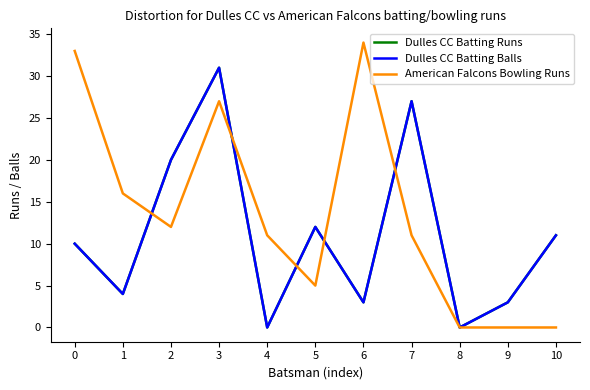

What is the total value across all series at 7?

65